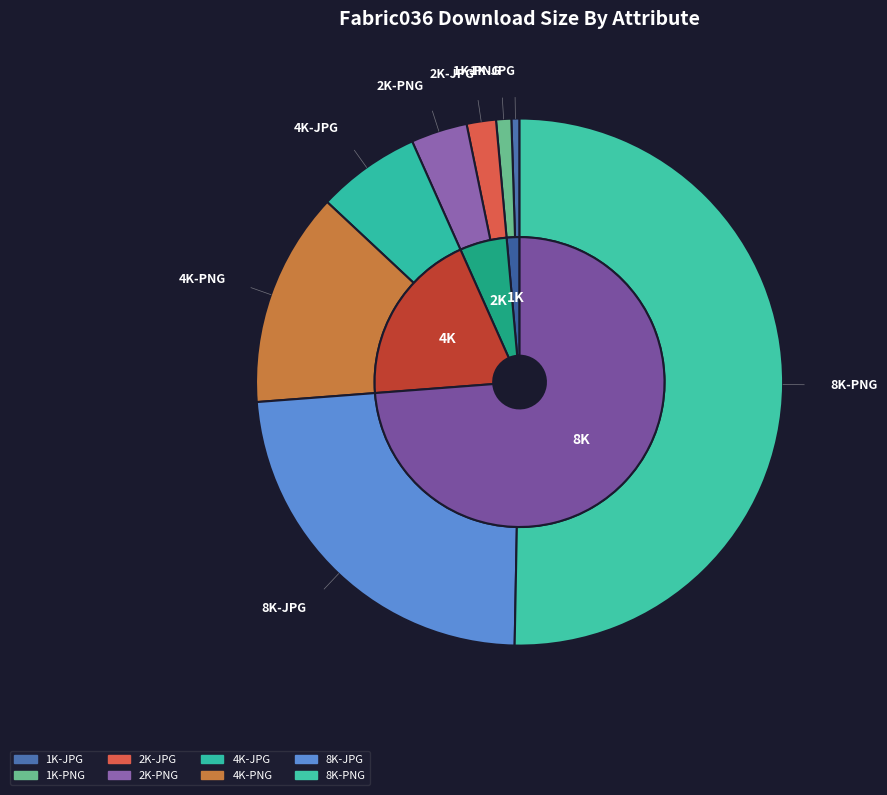

Between 1K-PNG and 1K-JPG, which is larger?

1K-PNG